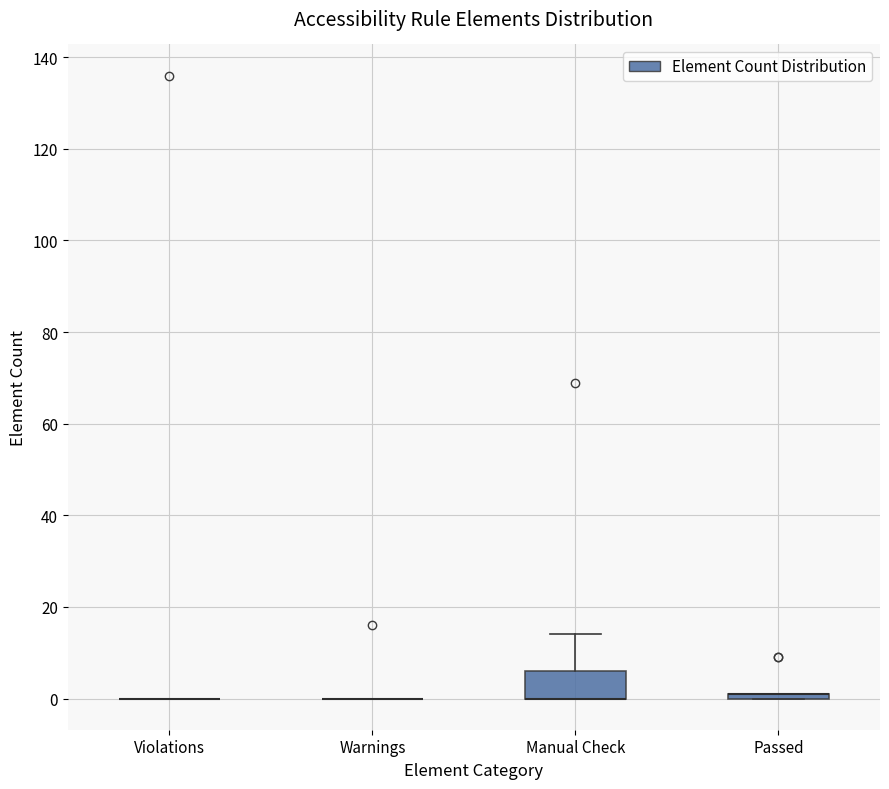

Which box is the tallest, from its lower edge to its upper edge?

Manual Check